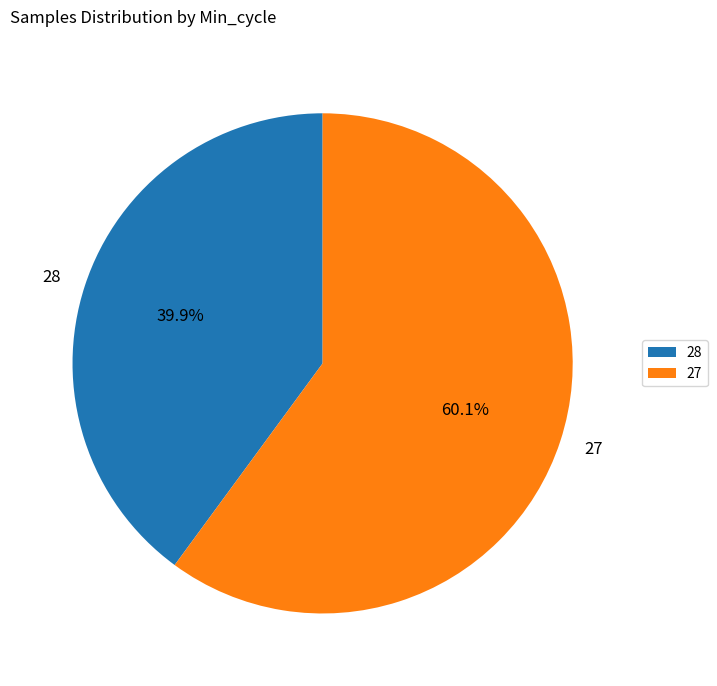

Between 27 and 28, which is larger?

27